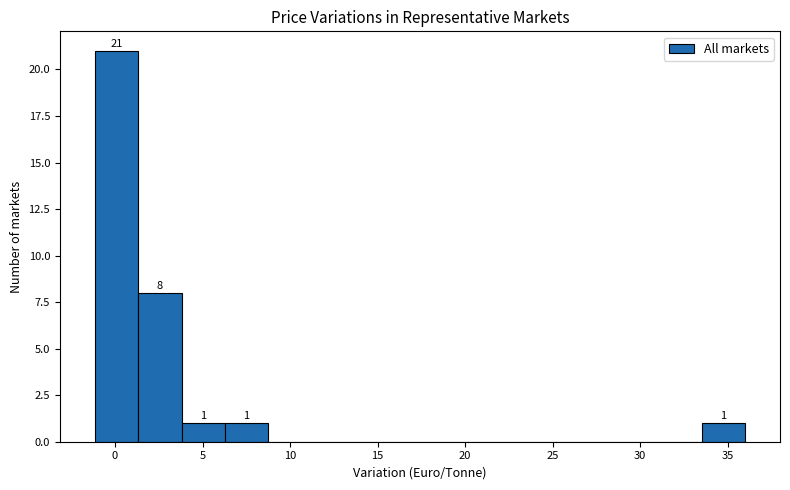

Which range on the x-axis has the tallest bar?

-1.0 to 1.5